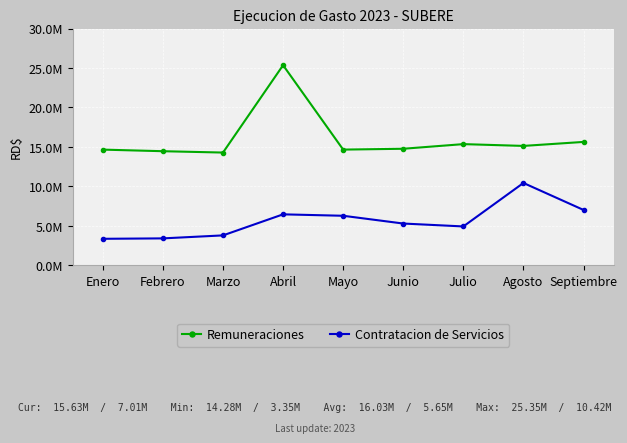

What are all the series names shown in the legend?

Remuneraciones, Contratacion de Servicios